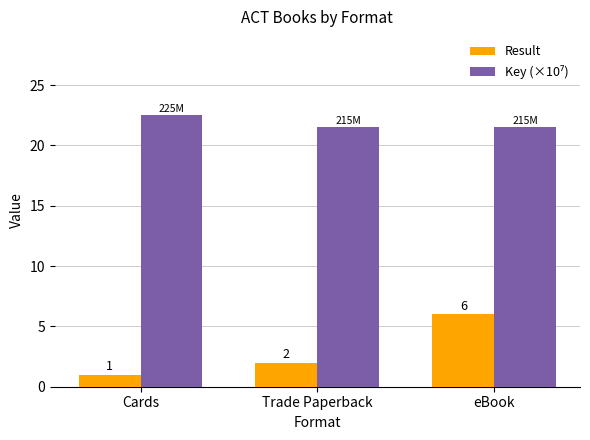

What is the value of the Result bar at the 2nd from the left?

2.0